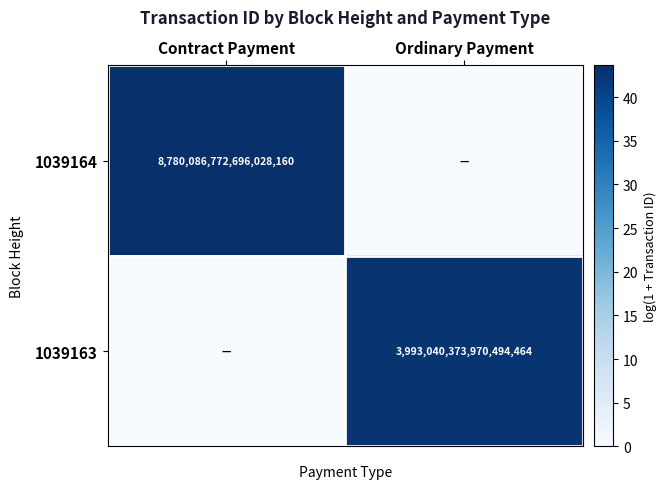

Is the value of 1039163 at Ordinary Payment greater than the value of 1039164 at Contract Payment?

No